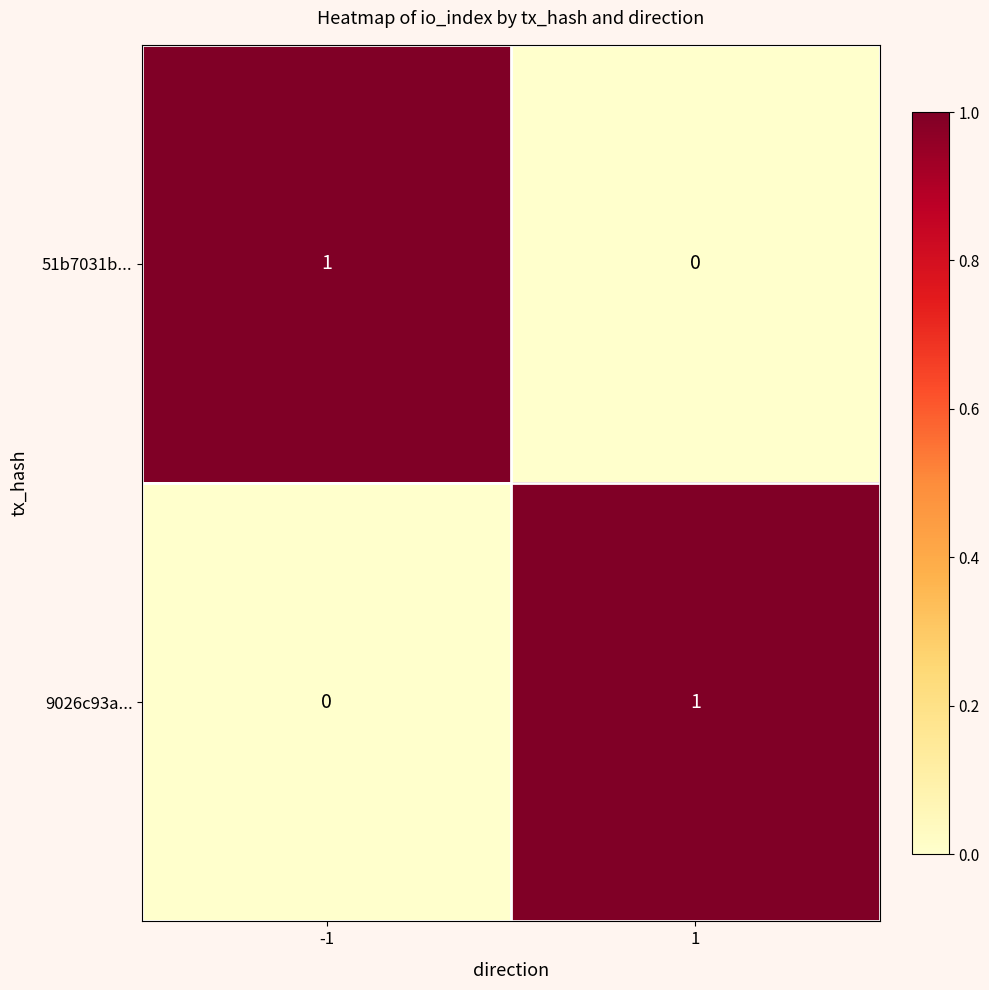

At -1, list the series in order from largest to smallest.

51b7031b..., 9026c93a...